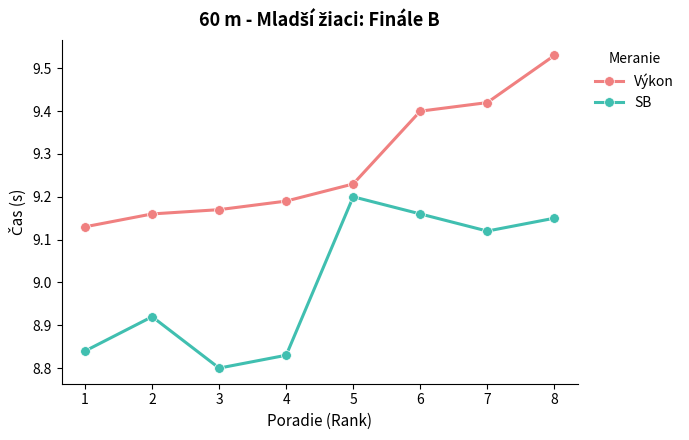

True or false: Výkon and SB intersect in this chart.

False